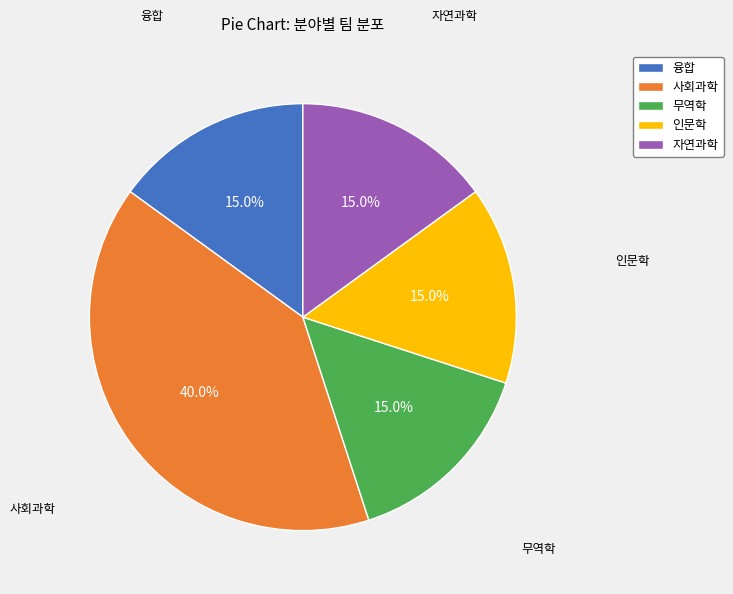

What is the ratio of the value at 인문학 to the value at 자연과학?

1.0